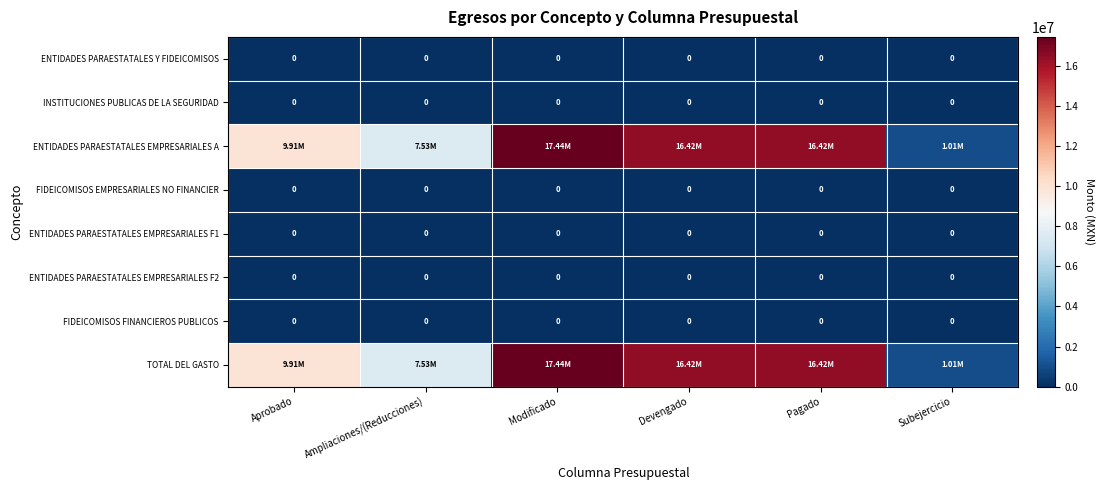

Which series changed the most between Aprobado and Modificado?

ENTIDADES PARAESTATALES EMPRESARIALES A